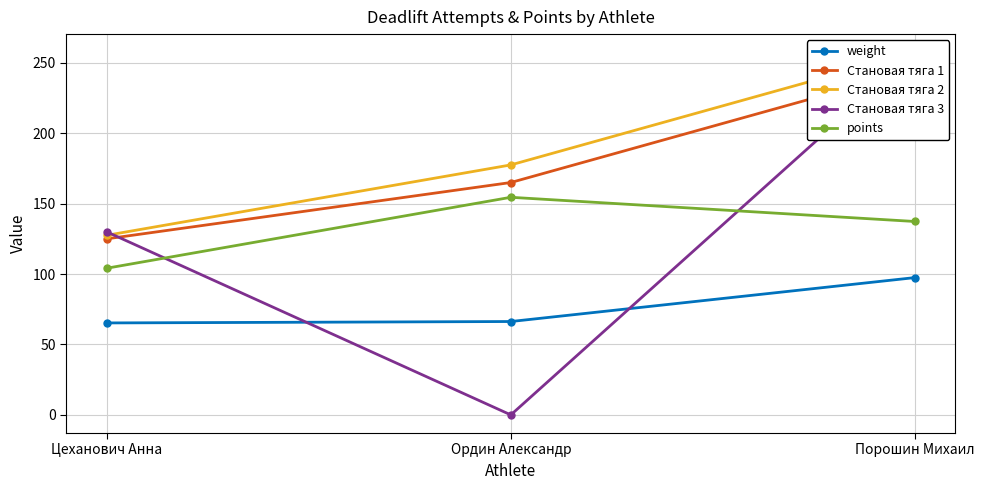

What is the label of the 2nd point from the right?

Ордин Александр